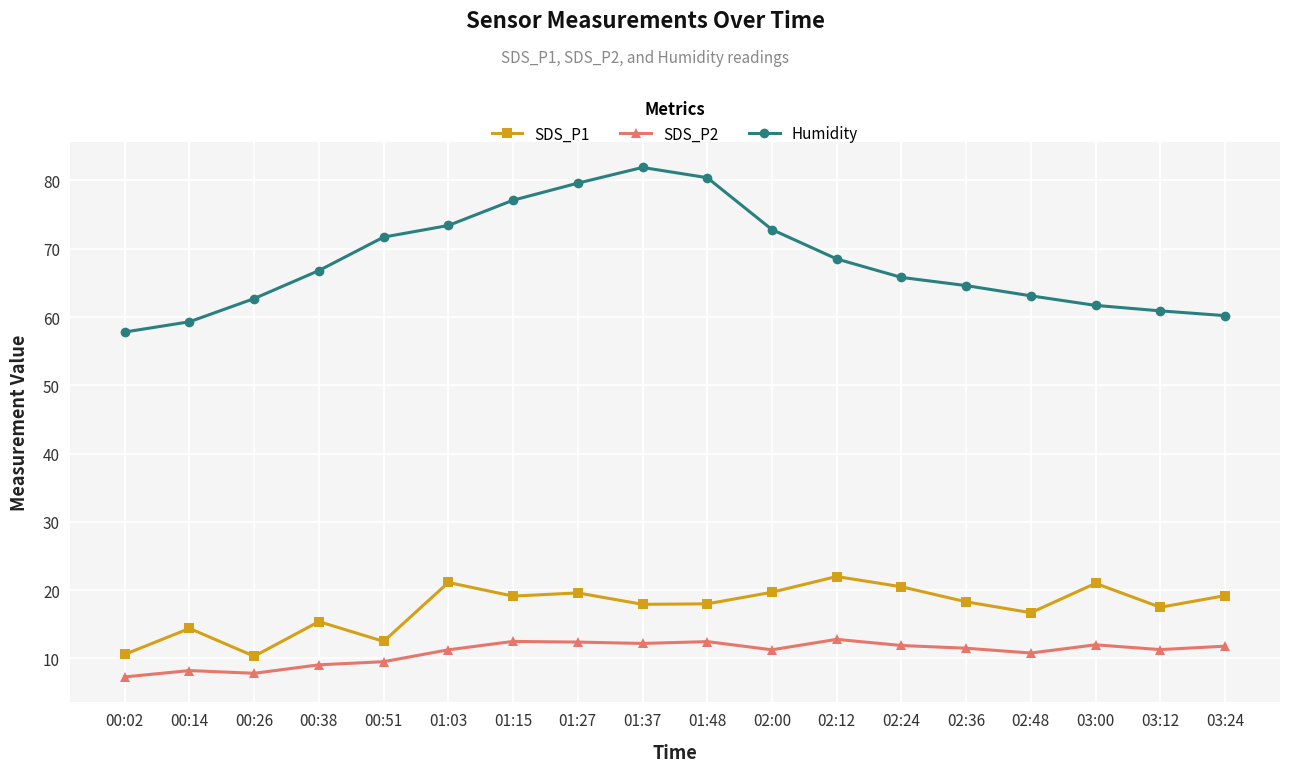

Is the value of SDS_P1 at 02:12 greater than the value of SDS_P2 at 00:14?

Yes